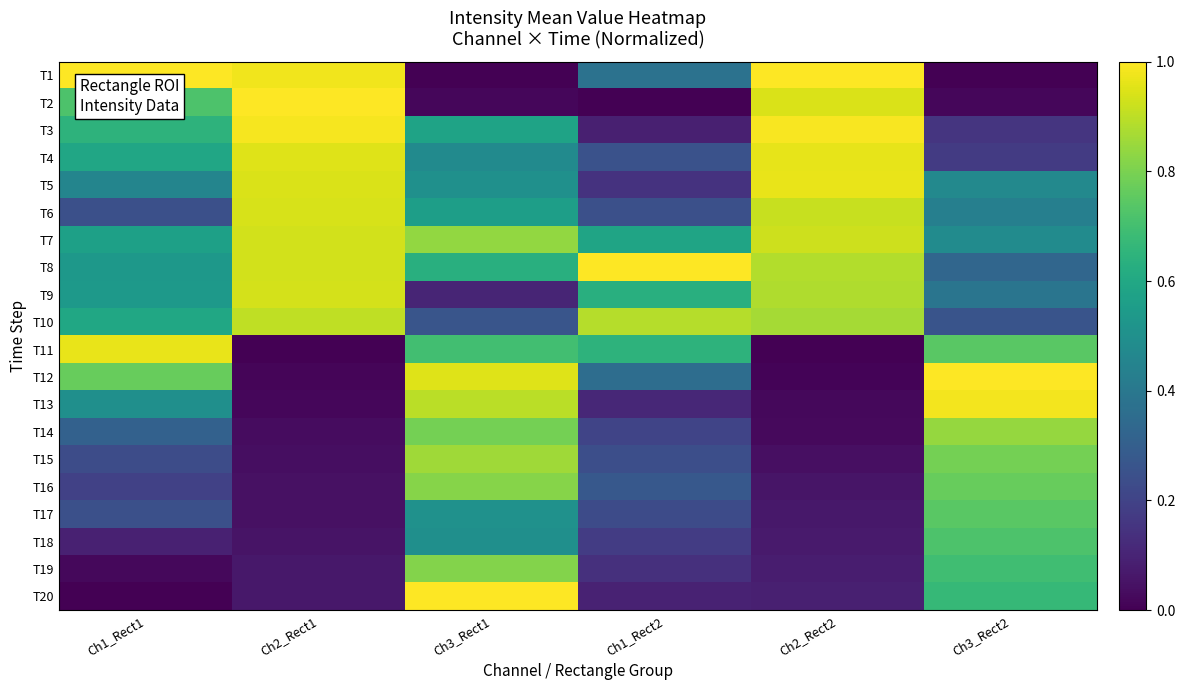

Reading right to left, what are all the values shown in this chart?

T1: Ch3_Rect2=0.0	Ch2_Rect2=1.0	Ch1_Rect2=0.4	Ch3_Rect1=0.0	Ch2_Rect1=1.0	Ch1_Rect1=1.0
T2: Ch3_Rect2=0.0	Ch2_Rect2=0.9	Ch1_Rect2=0.0	Ch3_Rect1=0.0	Ch2_Rect1=1.0	Ch1_Rect1=0.7
T3: Ch3_Rect2=0.2	Ch2_Rect2=1.0	Ch1_Rect2=0.1	Ch3_Rect1=0.6	Ch2_Rect1=1.0	Ch1_Rect1=0.6
T4: Ch3_Rect2=0.2	Ch2_Rect2=1.0	Ch1_Rect2=0.3	Ch3_Rect1=0.5	Ch2_Rect1=0.9	Ch1_Rect1=0.6
T5: Ch3_Rect2=0.5	Ch2_Rect2=1.0	Ch1_Rect2=0.1	Ch3_Rect1=0.5	Ch2_Rect1=0.9	Ch1_Rect1=0.5
T6: Ch3_Rect2=0.4	Ch2_Rect2=0.9	Ch1_Rect2=0.2	Ch3_Rect1=0.6	Ch2_Rect1=0.9	Ch1_Rect1=0.2
T7: Ch3_Rect2=0.5	Ch2_Rect2=0.9	Ch1_Rect2=0.6	Ch3_Rect1=0.8	Ch2_Rect1=0.9	Ch1_Rect1=0.6
T8: Ch3_Rect2=0.3	Ch2_Rect2=0.9	Ch1_Rect2=1.0	Ch3_Rect1=0.6	Ch2_Rect1=0.9	Ch1_Rect1=0.5
T9: Ch3_Rect2=0.4	Ch2_Rect2=0.9	Ch1_Rect2=0.6	Ch3_Rect1=0.1	Ch2_Rect1=0.9	Ch1_Rect1=0.5
T10: Ch3_Rect2=0.3	Ch2_Rect2=0.9	Ch1_Rect2=0.9	Ch3_Rect1=0.3	Ch2_Rect1=0.9	Ch1_Rect1=0.6
T11: Ch3_Rect2=0.7	Ch2_Rect2=0.0	Ch1_Rect2=0.6	Ch3_Rect1=0.7	Ch2_Rect1=0.0	Ch1_Rect1=1.0
T12: Ch3_Rect2=1.0	Ch2_Rect2=0.0	Ch1_Rect2=0.4	Ch3_Rect1=1.0	Ch2_Rect1=0.0	Ch1_Rect1=0.8
T13: Ch3_Rect2=1.0	Ch2_Rect2=0.0	Ch1_Rect2=0.1	Ch3_Rect1=0.9	Ch2_Rect1=0.0	Ch1_Rect1=0.5
T14: Ch3_Rect2=0.8	Ch2_Rect2=0.0	Ch1_Rect2=0.2	Ch3_Rect1=0.8	Ch2_Rect1=0.0	Ch1_Rect1=0.3
T15: Ch3_Rect2=0.8	Ch2_Rect2=0.0	Ch1_Rect2=0.2	Ch3_Rect1=0.9	Ch2_Rect1=0.0	Ch1_Rect1=0.2
T16: Ch3_Rect2=0.8	Ch2_Rect2=0.1	Ch1_Rect2=0.3	Ch3_Rect1=0.8	Ch2_Rect1=0.0	Ch1_Rect1=0.2
T17: Ch3_Rect2=0.7	Ch2_Rect2=0.1	Ch1_Rect2=0.2	Ch3_Rect1=0.5	Ch2_Rect1=0.0	Ch1_Rect1=0.2
T18: Ch3_Rect2=0.7	Ch2_Rect2=0.1	Ch1_Rect2=0.2	Ch3_Rect1=0.5	Ch2_Rect1=0.1	Ch1_Rect1=0.1
T19: Ch3_Rect2=0.7	Ch2_Rect2=0.1	Ch1_Rect2=0.1	Ch3_Rect1=0.8	Ch2_Rect1=0.1	Ch1_Rect1=0.0
T20: Ch3_Rect2=0.7	Ch2_Rect2=0.1	Ch1_Rect2=0.1	Ch3_Rect1=1.0	Ch2_Rect1=0.1	Ch1_Rect1=0.0